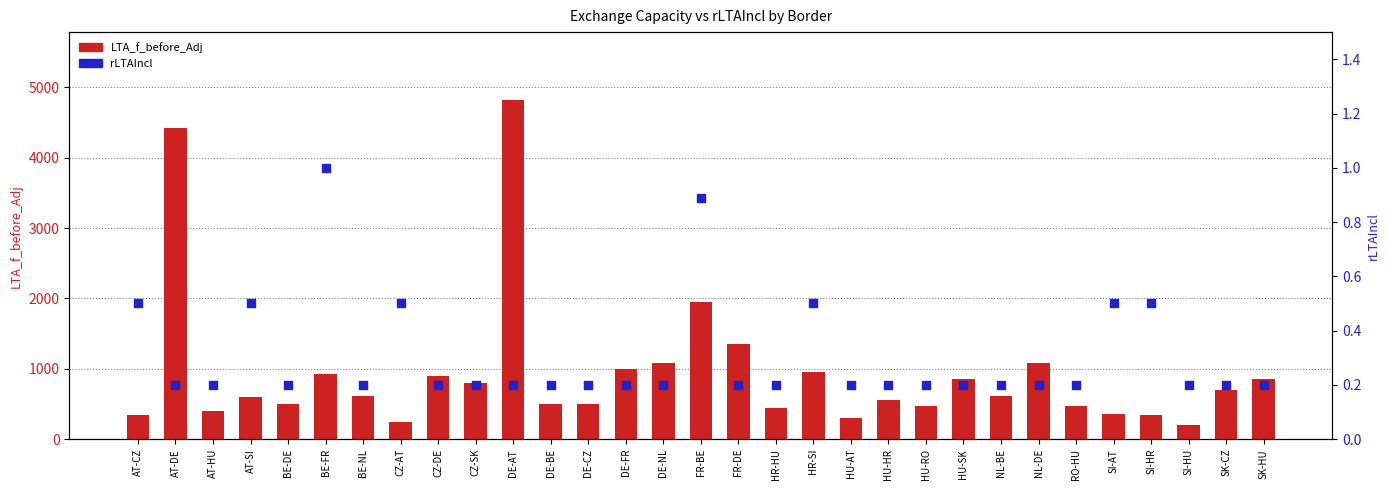

At which category is the sum across all series the highest?

DE-AT